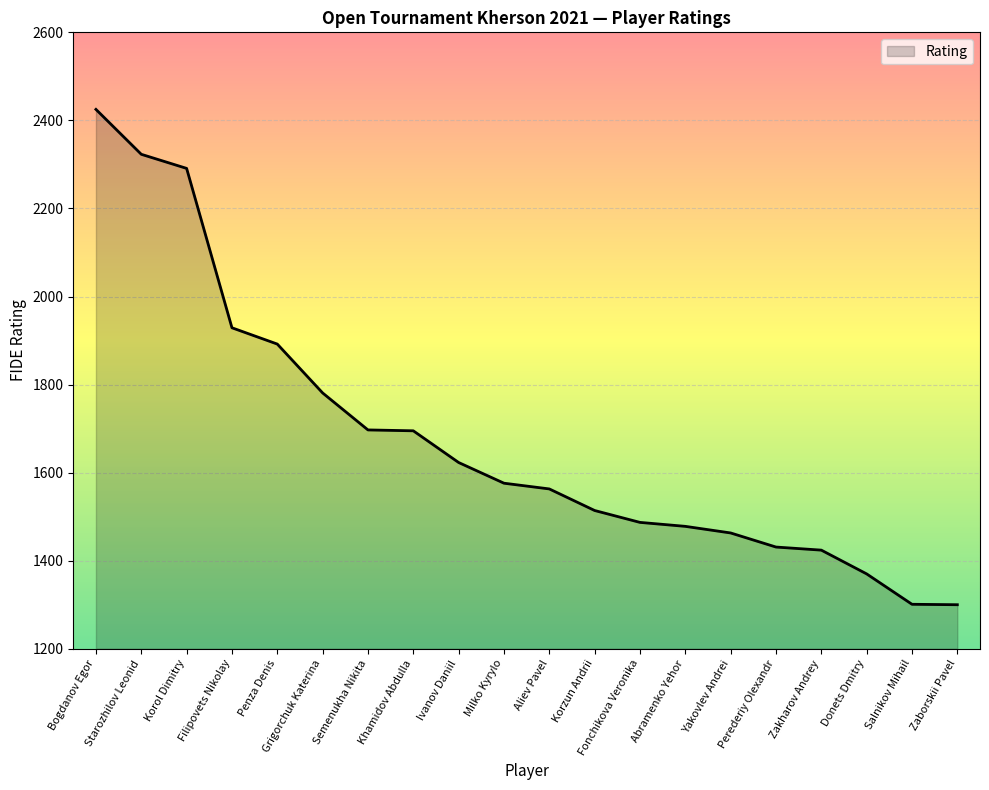

What is the greatest value displayed?

2425